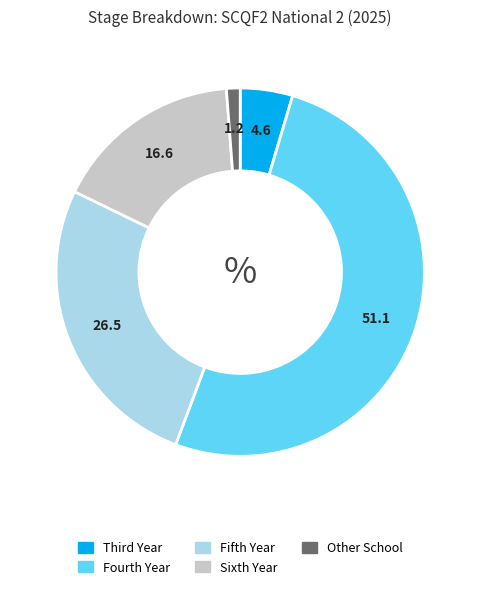

Count the number of slices in the pie.

5